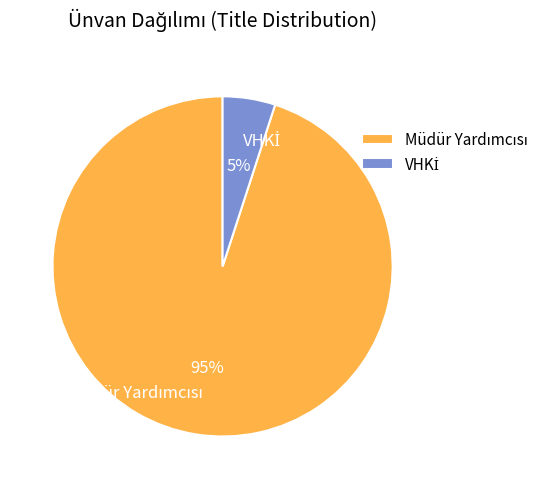

To the nearest percent, what is the difference between the largest and smallest slice percentages?

90%